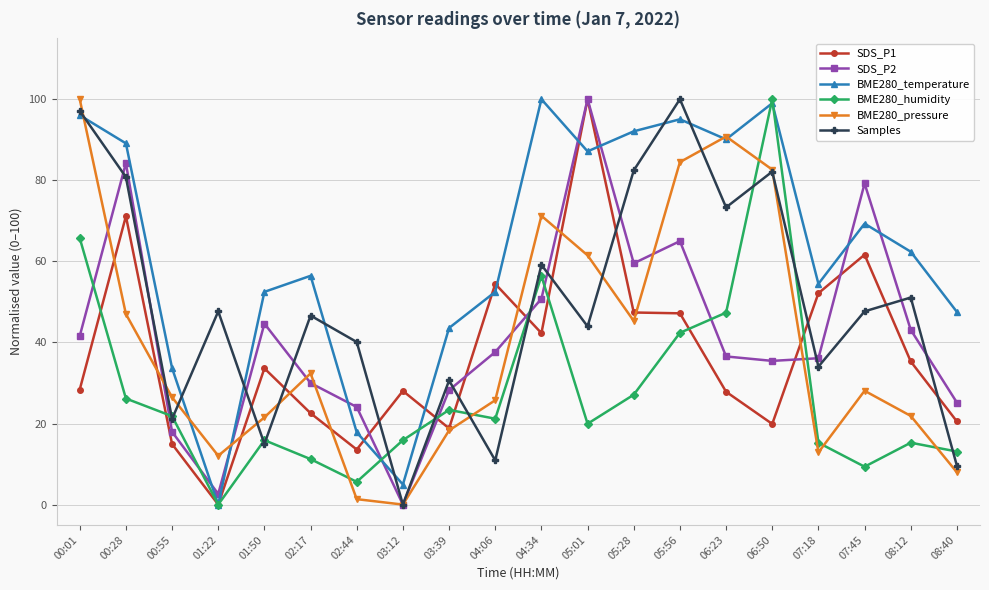

Where do BME280_pressure and SDS_P1 first cross each other?

00:01 and 00:28